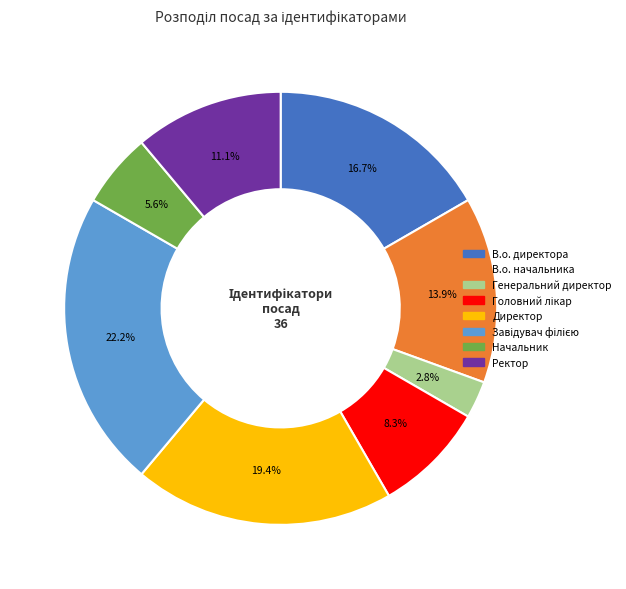

Combined, do Начальник and Генеральний директор account for over 50%?

No